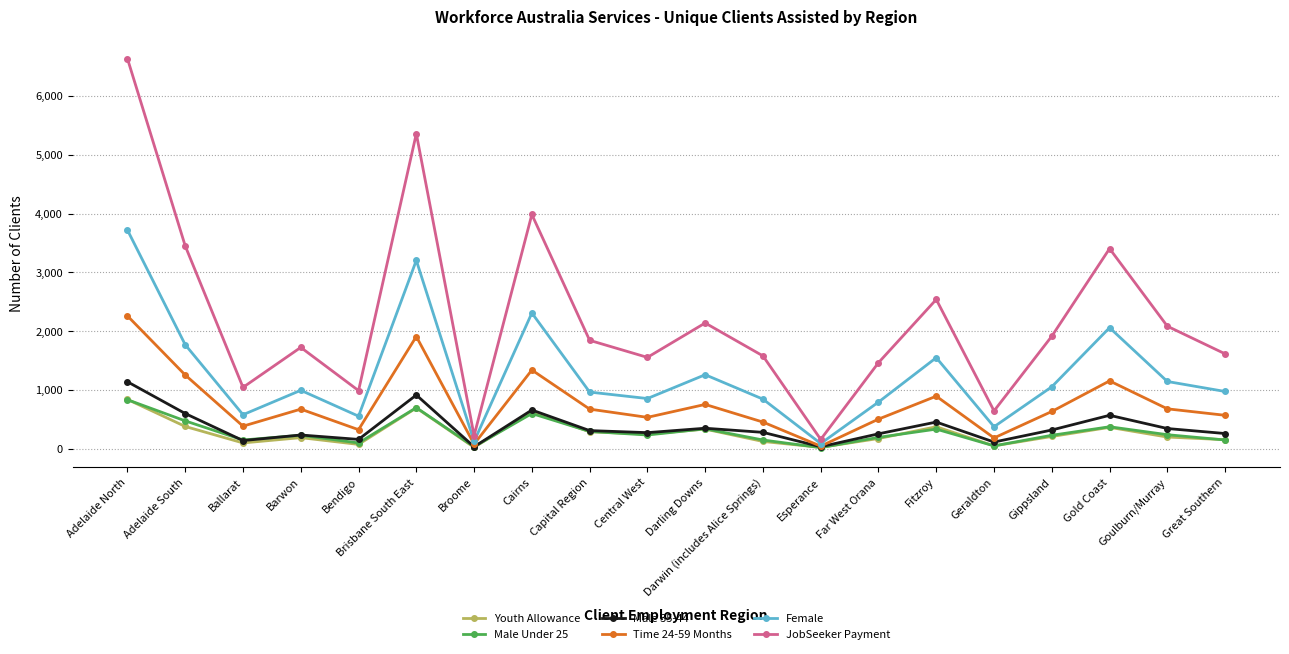

Is it true that Time 24-59 Months equals 325 at Bendigo?

True